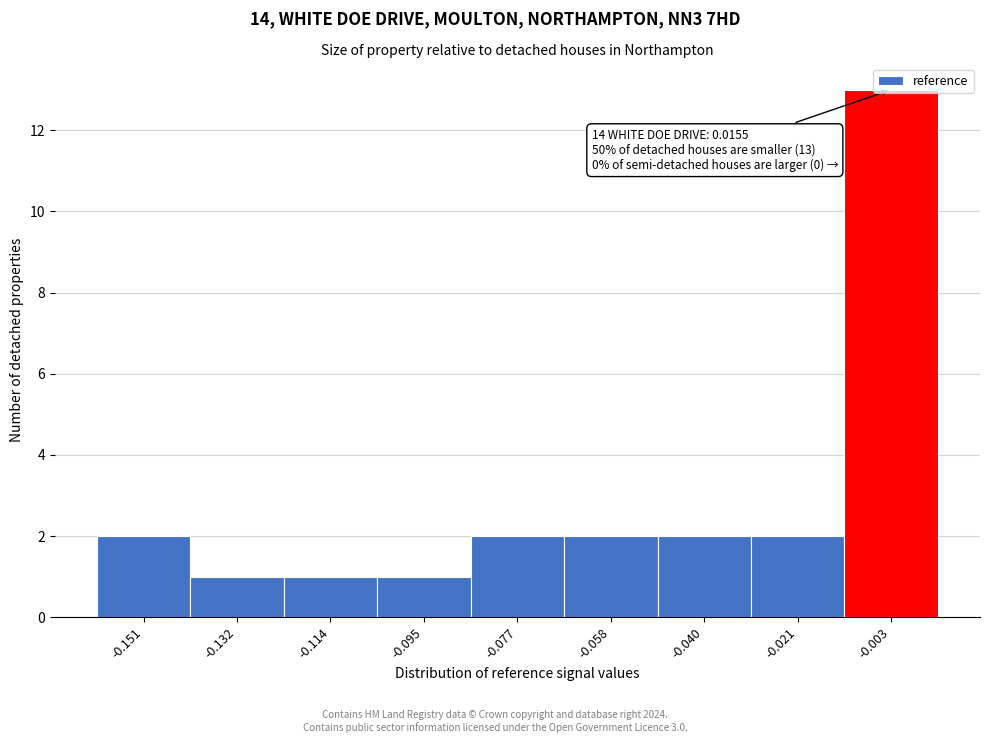

What is the change in value from -0.095 to -0.021?

+1